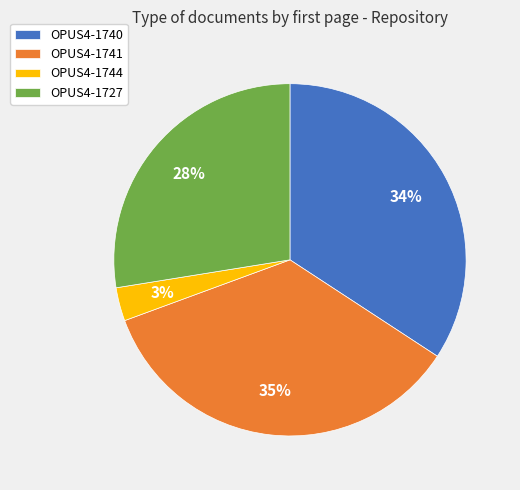

Is OPUS4-1741 the majority of the pie?

No